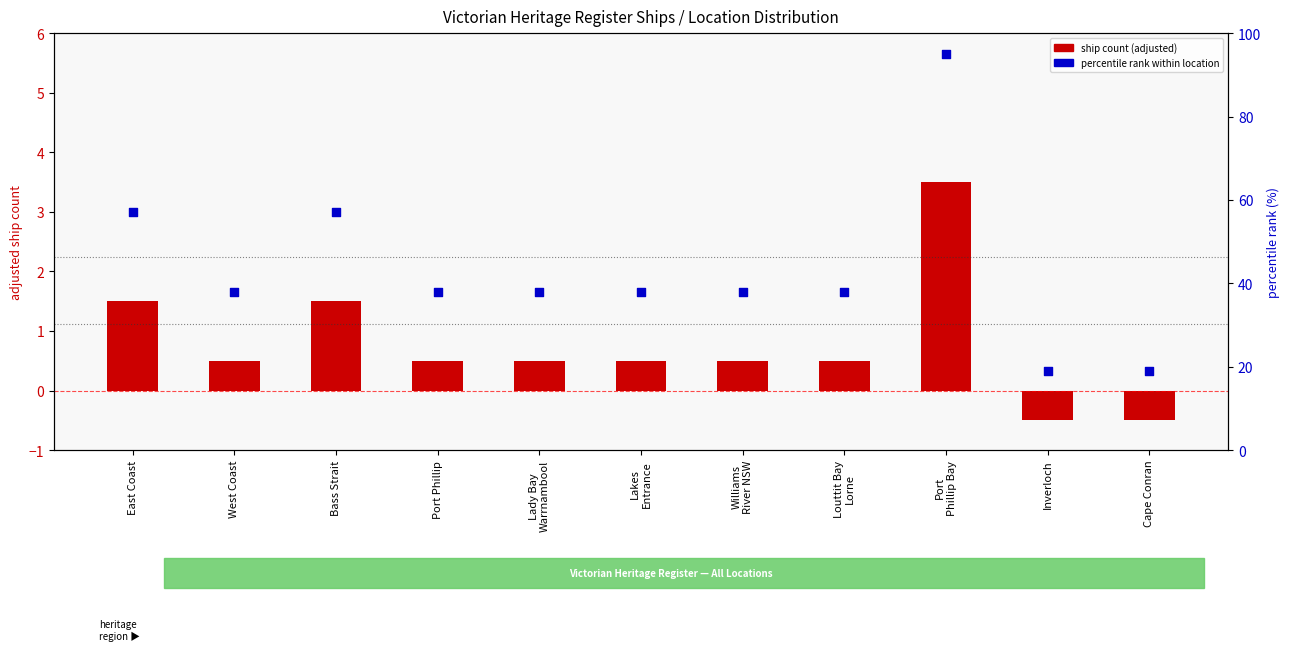

What is the total value across all series at Louttit Bay
Lorne?

38.5